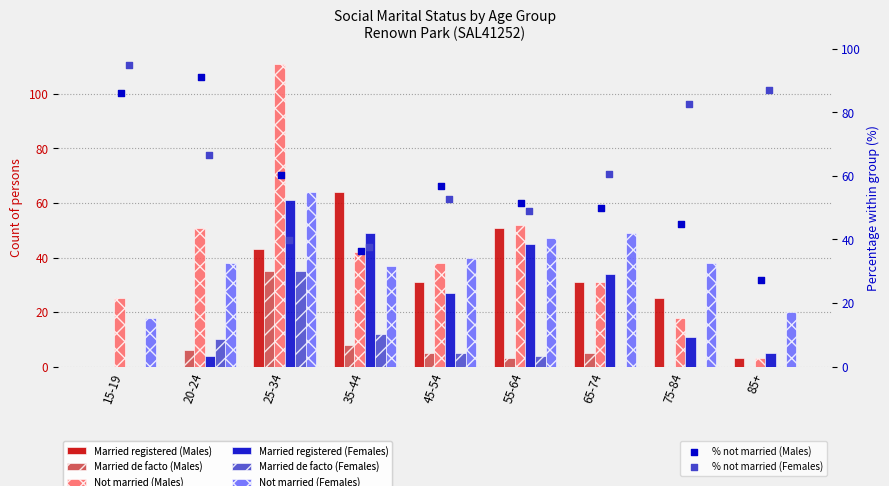

At how many categories does at least one series exceed 32?

7